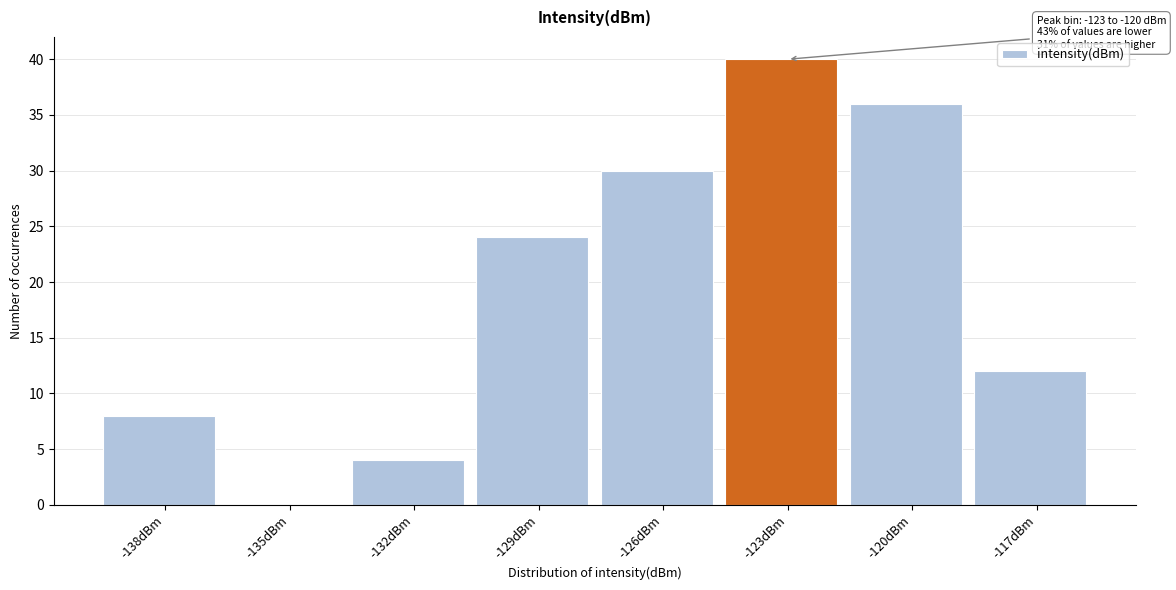

Reading right to left, what are all the values shown in this chart?

-117dBm=12	-120dBm=36	-123dBm=40	-126dBm=30	-129dBm=24	-132dBm=4	-135dBm=0	-138dBm=8